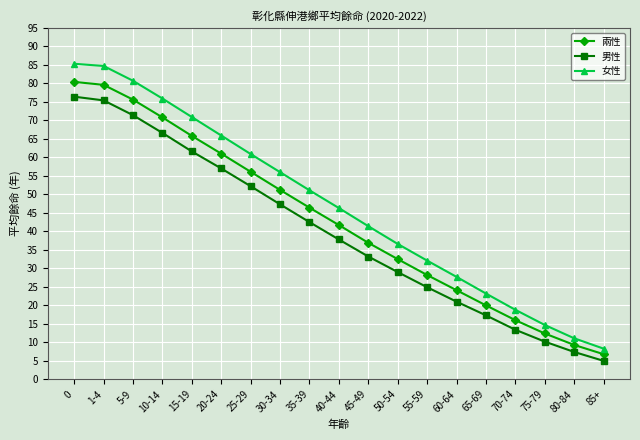

Reading right to left, list all the values displayed in this chart.

兩性: 6.8	9.3	12.4	16.0	20.0	24.1	28.2	32.5	36.9	41.7	46.4	51.2	56.1	61.0	65.8	70.8	75.6	79.6	80.4
男性: 5.0	7.4	10.2	13.4	17.3	21.0	24.9	29.0	33.2	37.8	42.5	47.3	52.2	57.0	61.6	66.6	71.4	75.4	76.4
女性: 8.3	11.1	14.7	18.8	23.2	27.7	32.1	36.6	41.4	46.3	51.1	56.0	60.9	65.9	70.9	75.9	80.7	84.7	85.3